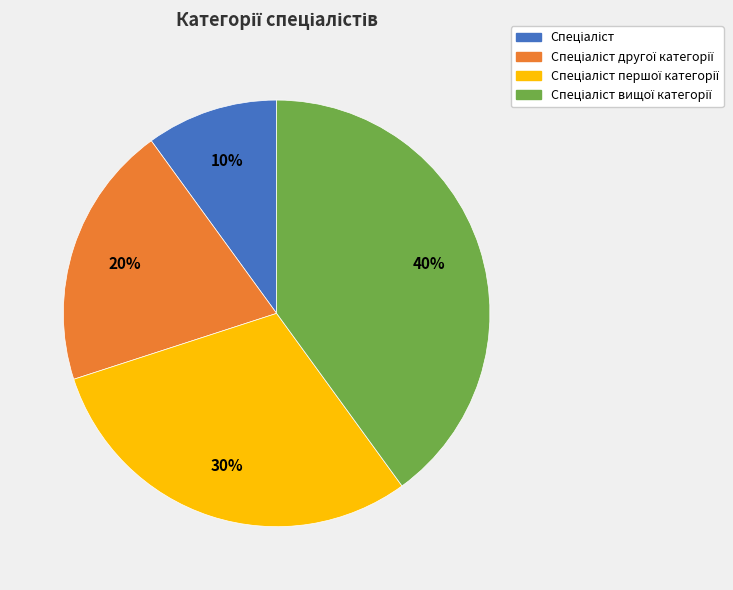

To the nearest percent, what is the average slice percentage?

25%